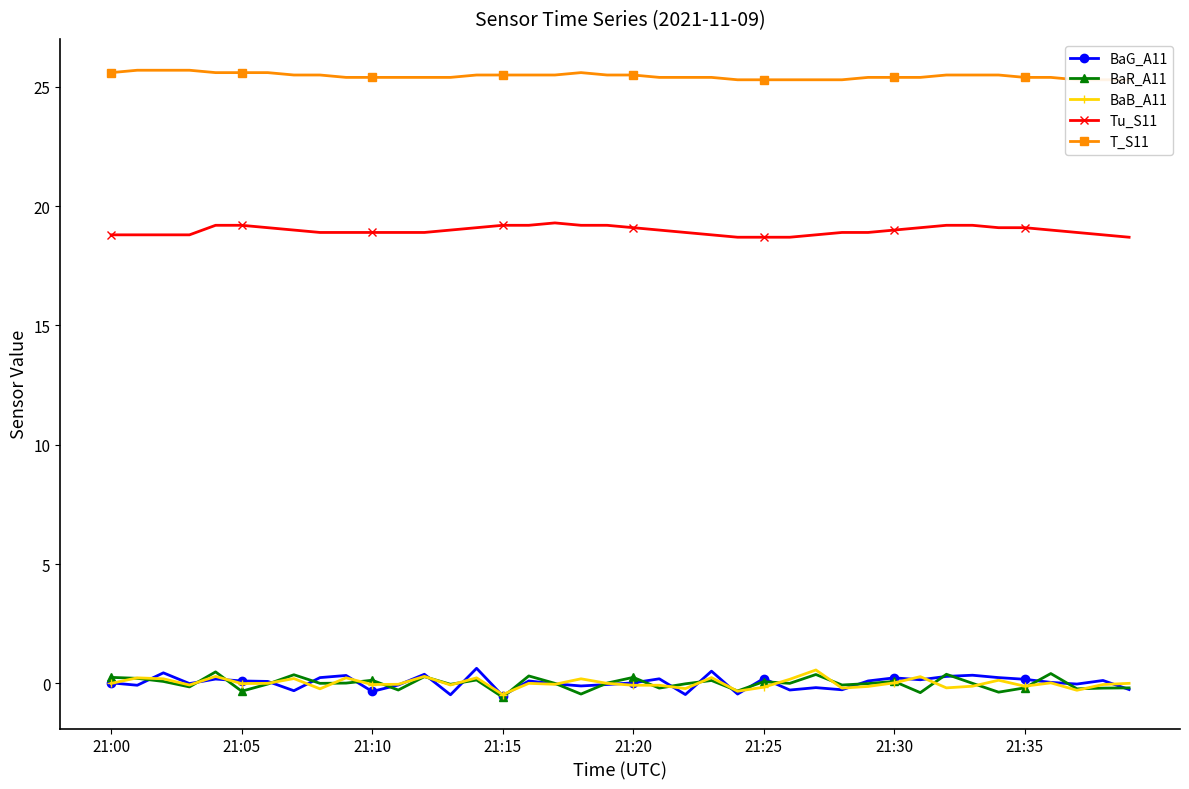

Rank the series at 19 from lowest to highest value.

BaG_A11, BaB_A11, BaR_A11, Tu_S11, T_S11